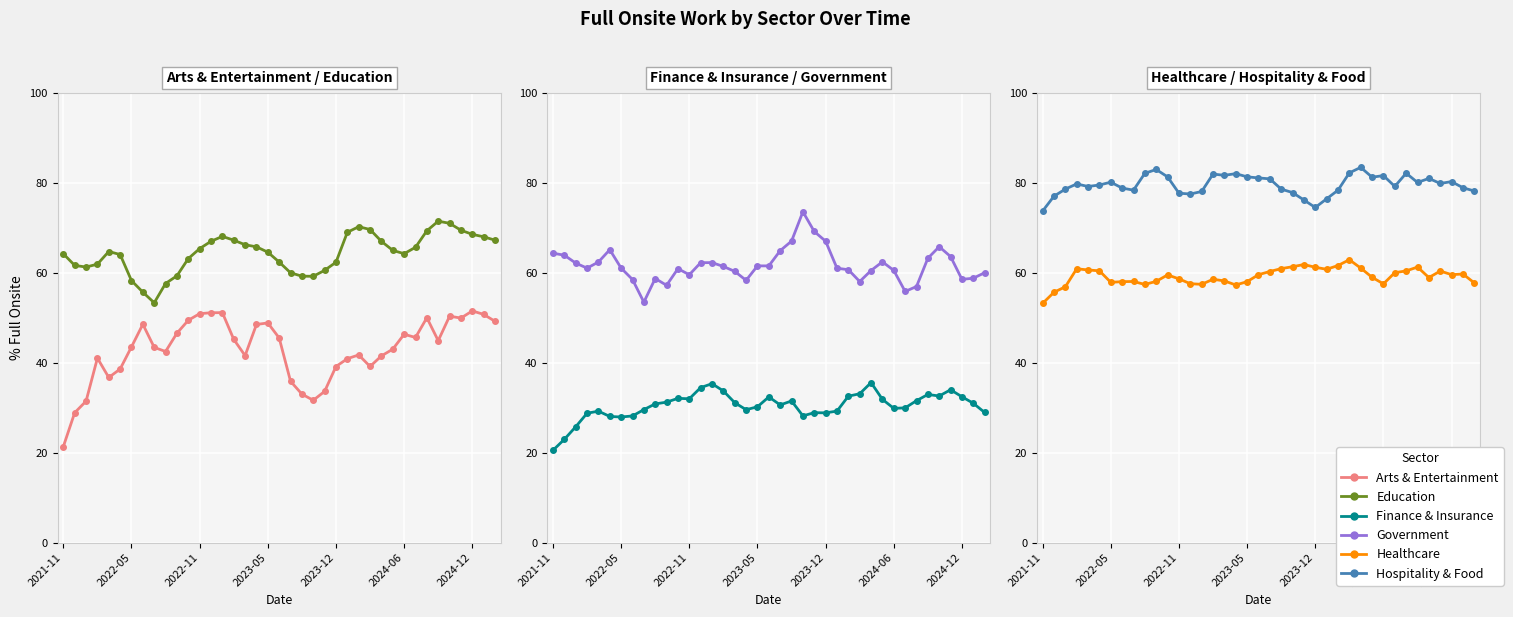

What are all the series names shown in the legend?

Arts & Entertainment, Education, Finance & Insurance, Government, Healthcare, Hospitality & Food